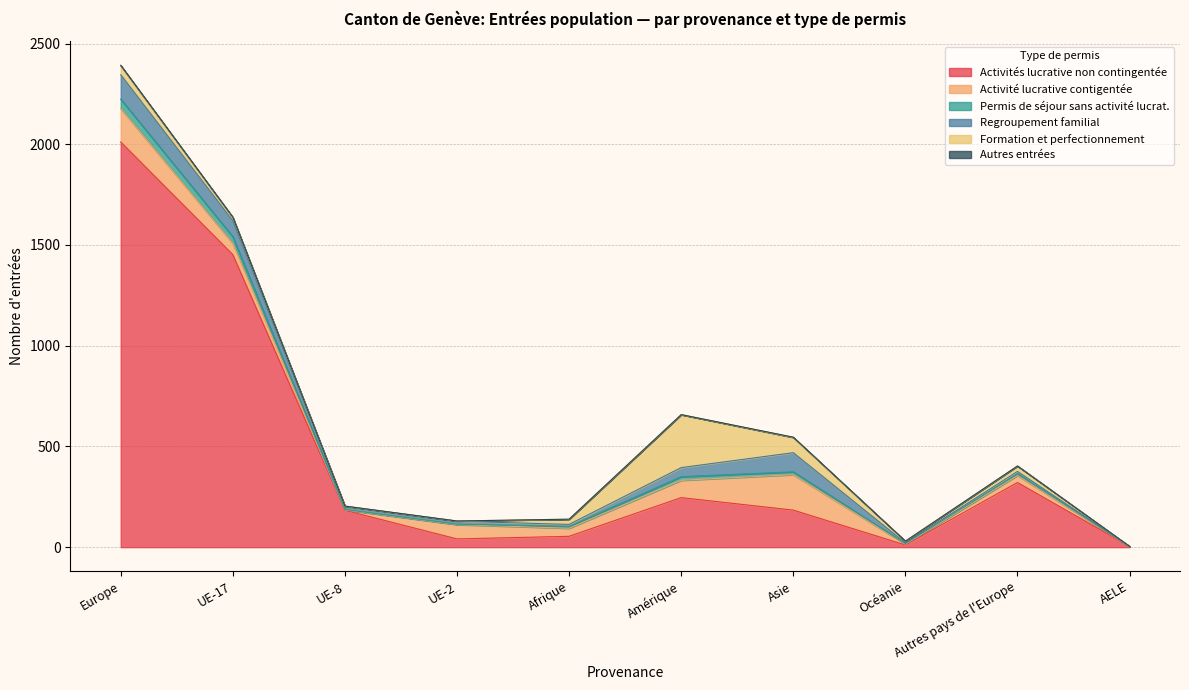

What is the label of the 3rd point from the left?

UE-8